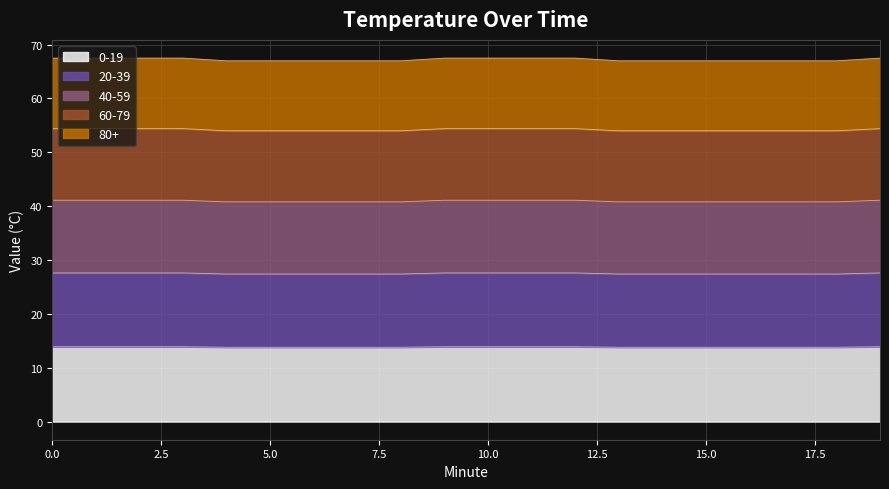

How many lines are shown in the chart?

5